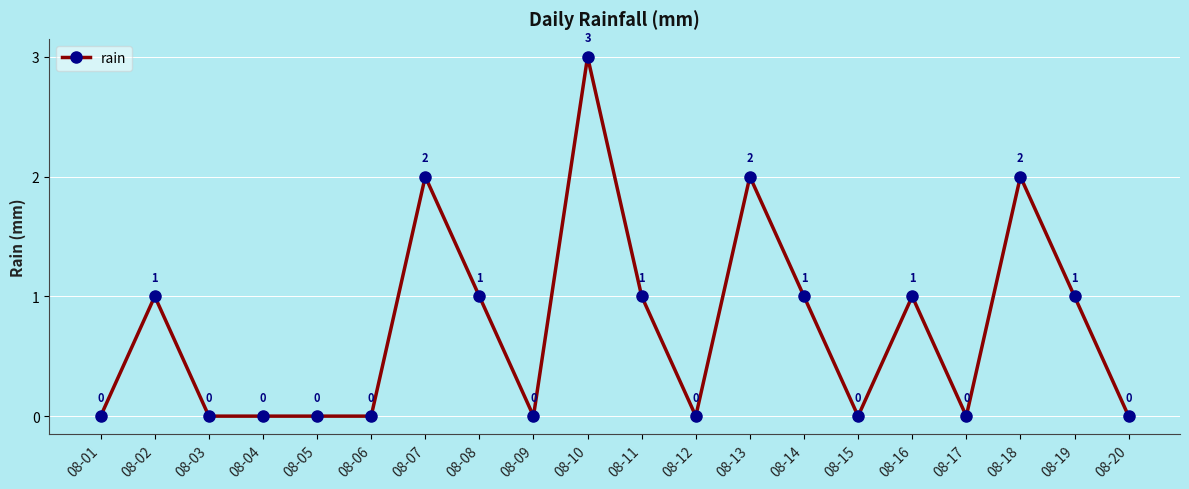

Is it true that the value at 08-11 is 2?

False